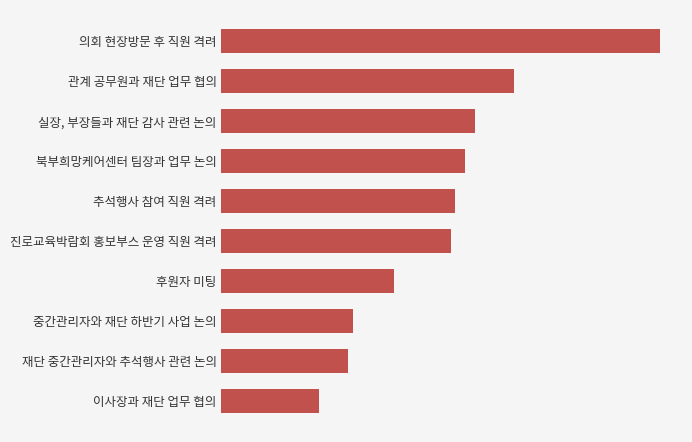

Are the bars horizontal?

Yes